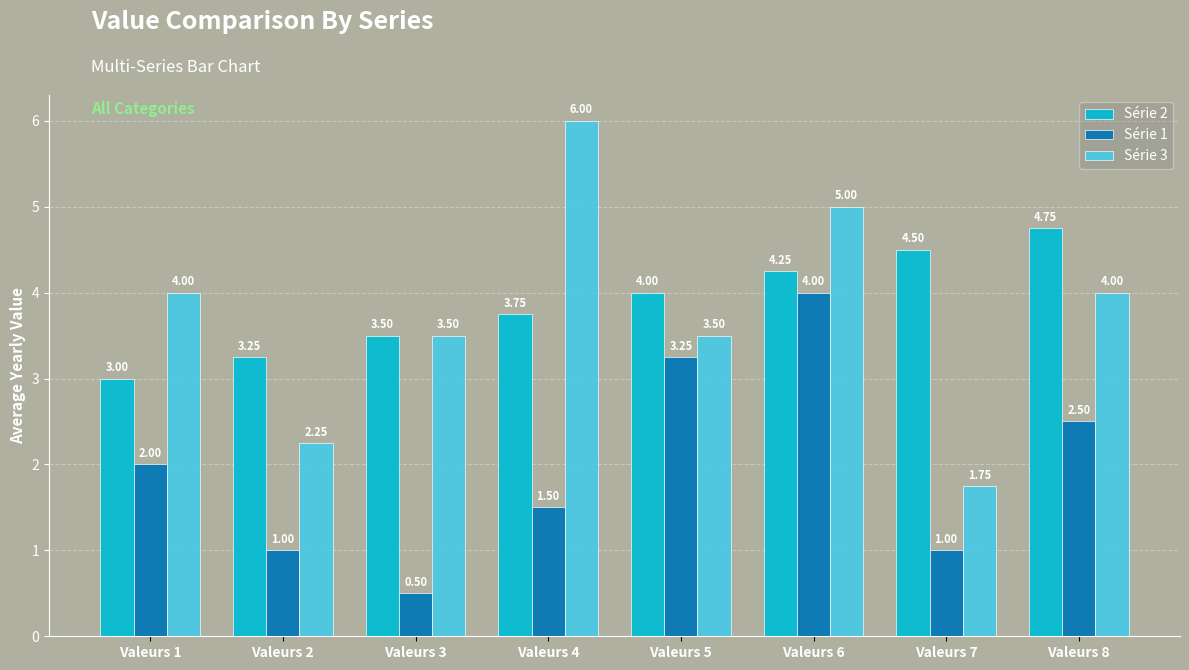

Which category has the lowest value in the Série 2 series?

Valeurs 1